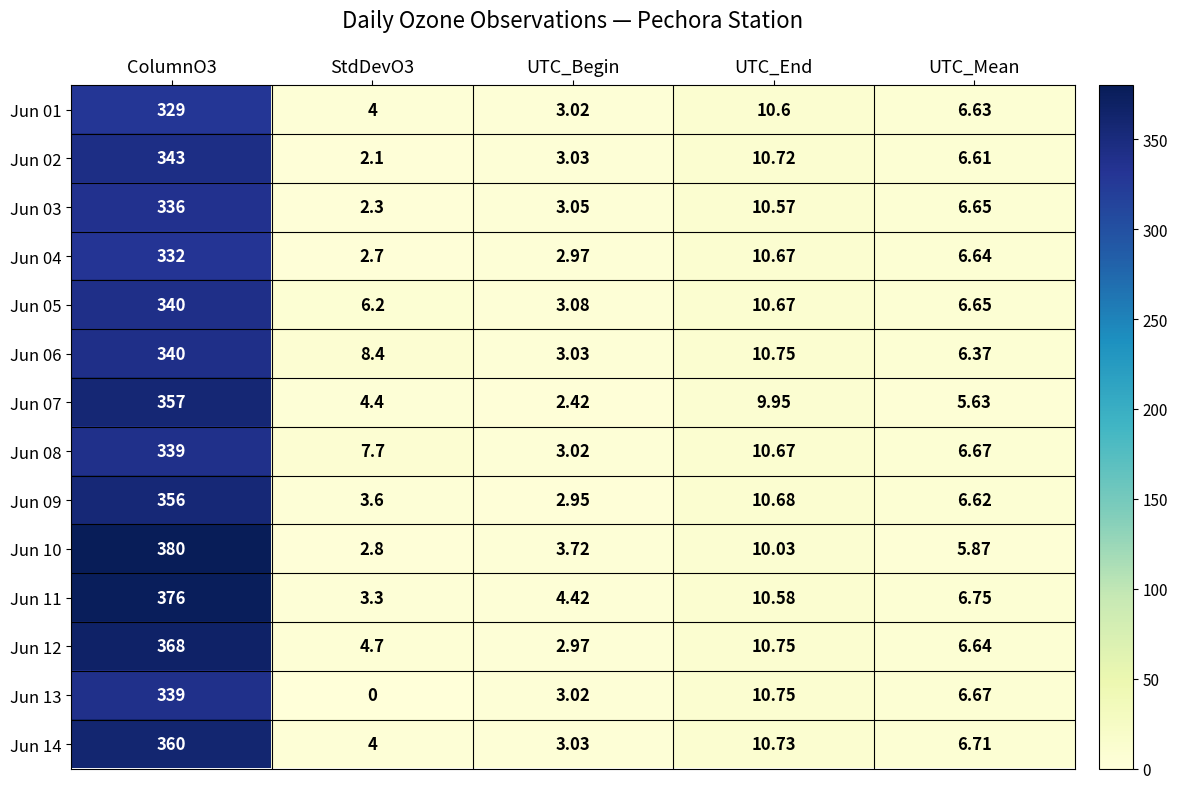

What is the total value across all series at UTC_End?

148.1